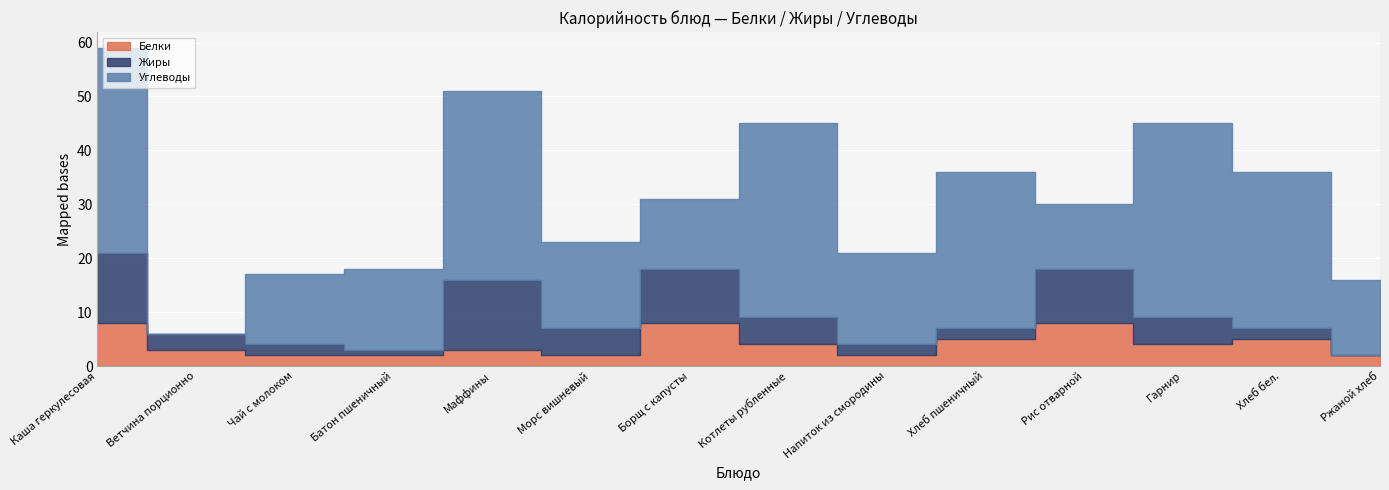

Which series has the widest spread of values?

Углеводы